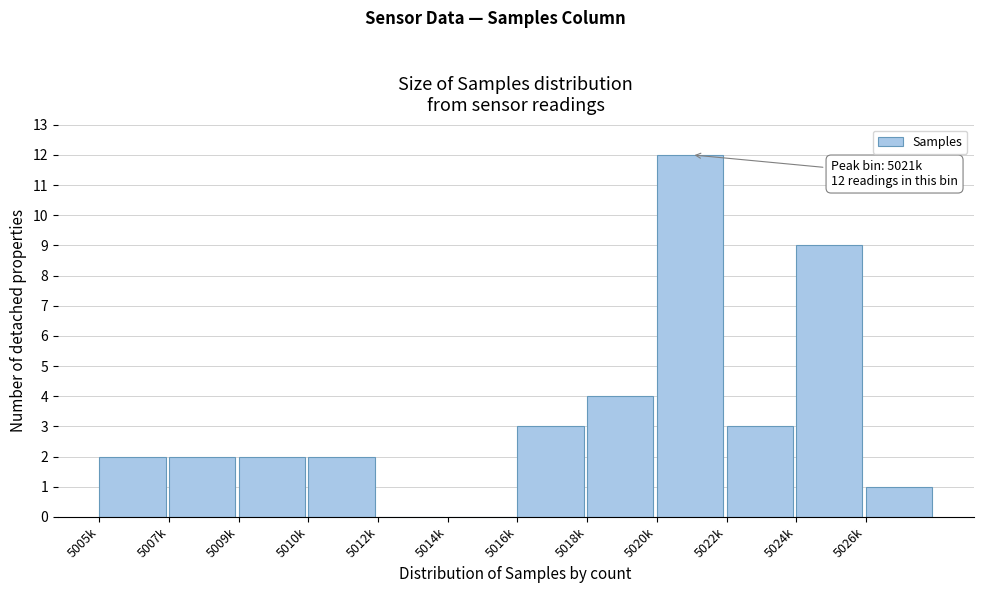

What is the ratio of the value at 5022k to the value at 5026k?

3.0